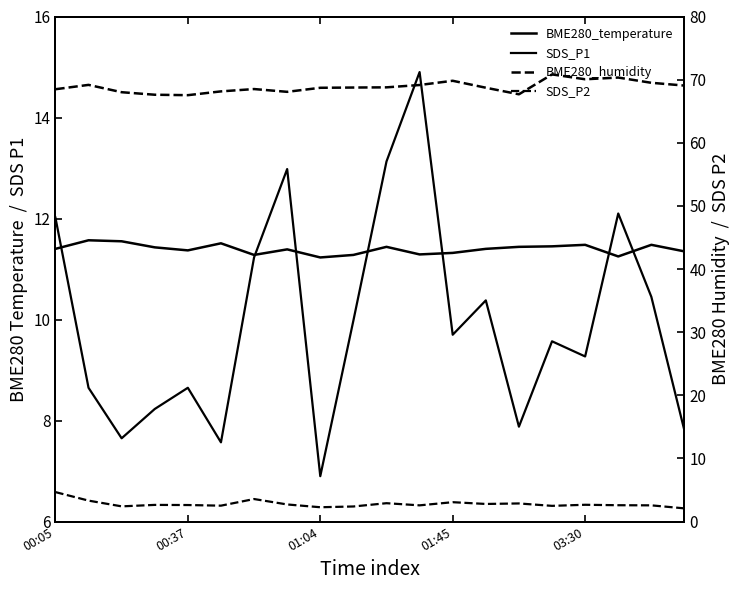

What are all the series names shown in the legend?

BME280_temperature, SDS_P1, BME280_humidity, SDS_P2